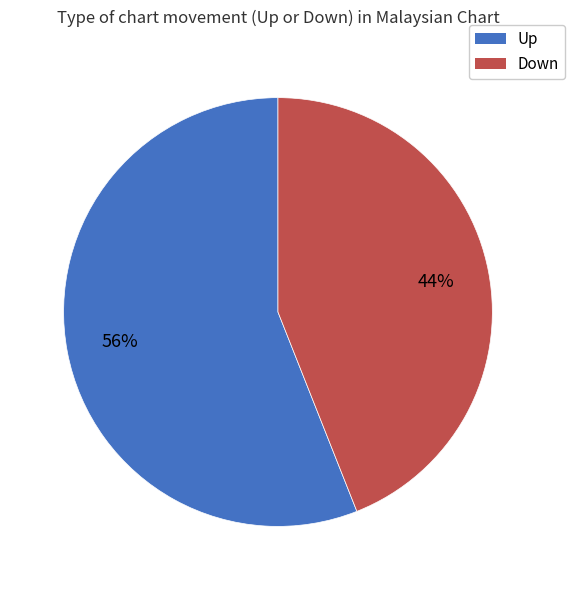

Which has a higher value, Down or Up?

Up